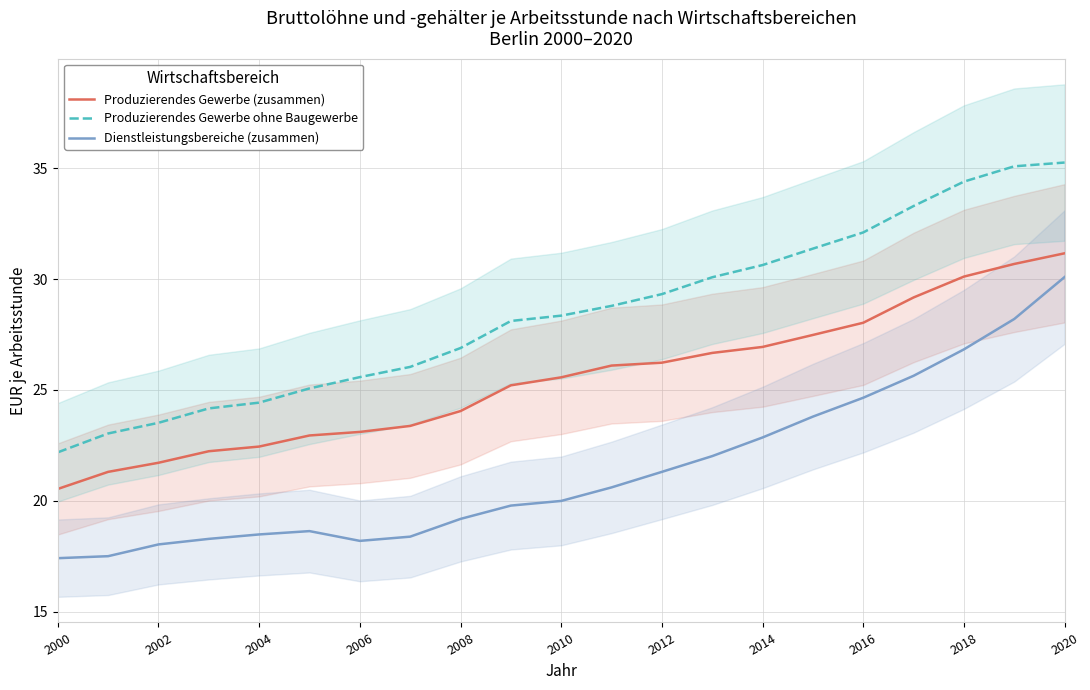

Reading left to right, what are all the values shown in this chart?

Produzierendes Gewerbe (zusammen): 20.5	21.3	21.7	22.2	22.4	22.9	23.1	23.4	24.1	25.2	25.6	26.1	26.2	26.7	26.9	27.5	28.0	29.2	30.1	30.7	31.2
Produzierendes Gewerbe ohne Baugewerbe: 22.2	23.0	23.5	24.2	24.4	25.1	25.6	26.0	26.9	28.1	28.4	28.8	29.3	30.1	30.6	31.4	32.1	33.3	34.4	35.1	35.2
Dienstleistungsbereiche (zusammen): 17.4	17.5	18.0	18.3	18.5	18.6	18.2	18.4	19.2	19.8	20.0	20.6	21.3	22.0	22.9	23.8	24.6	25.6	26.8	28.2	30.1